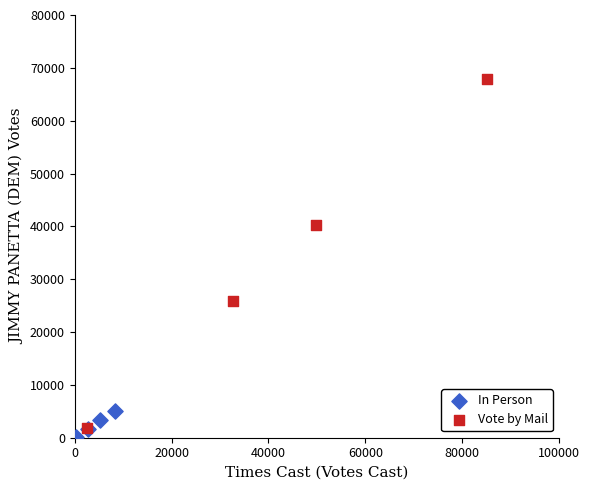

Which series reaches the maximum Y coordinate?

Vote by Mail